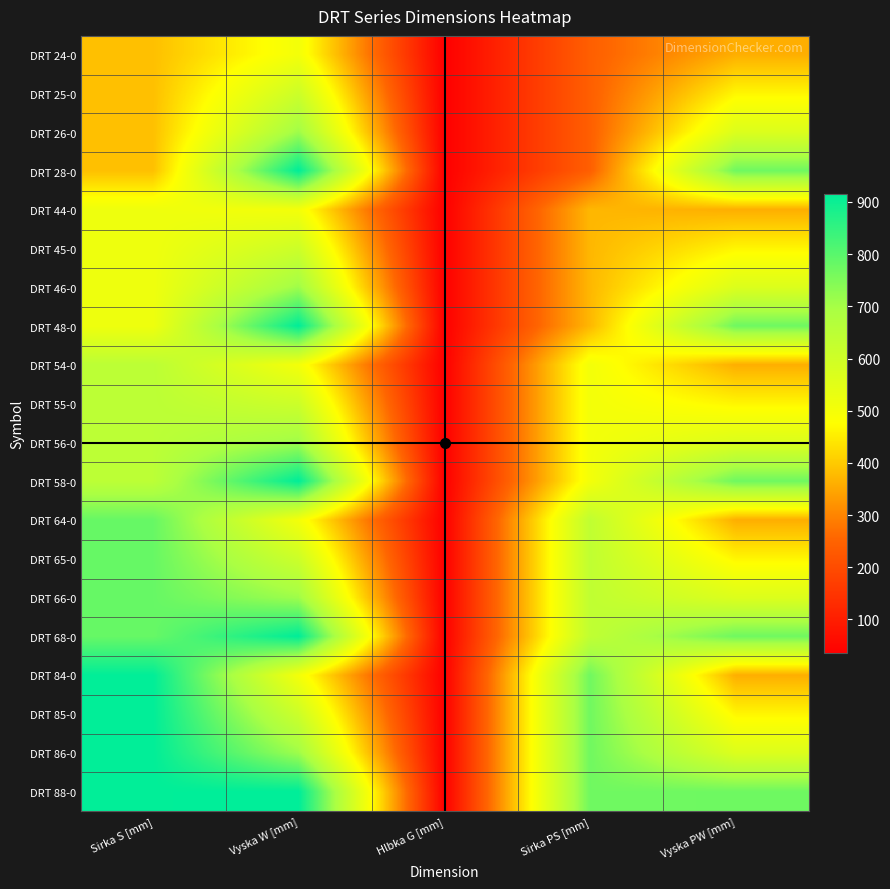

Between Sirka S [mm] and Sirka PS [mm], which is larger?

Sirka S [mm]